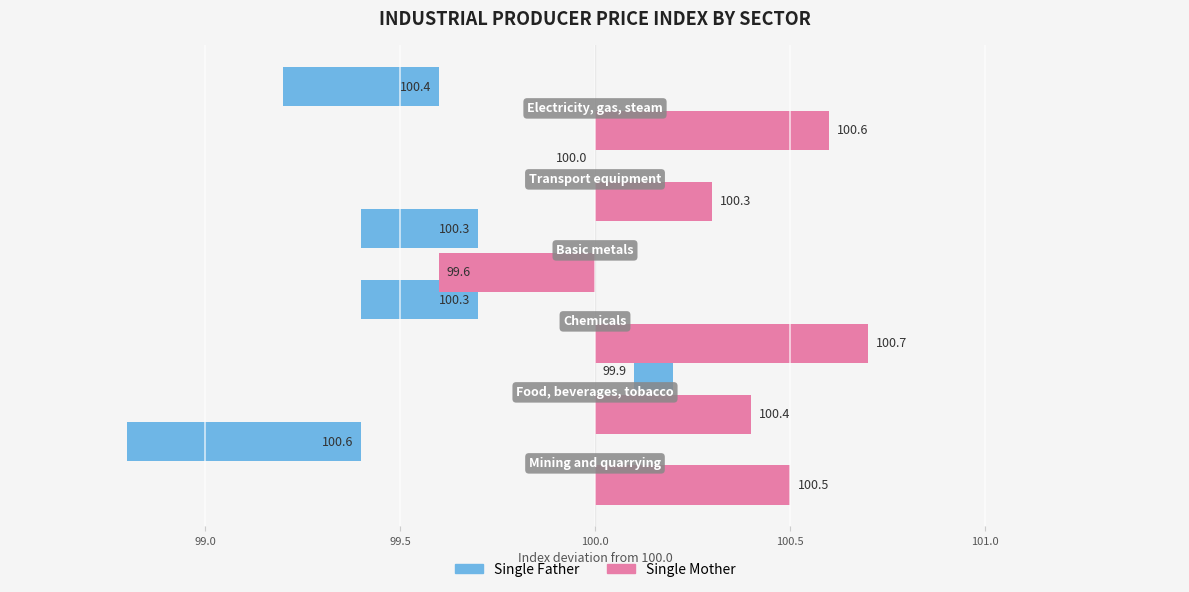

What is the label of the 6th bar from the right?

Mining and quarrying